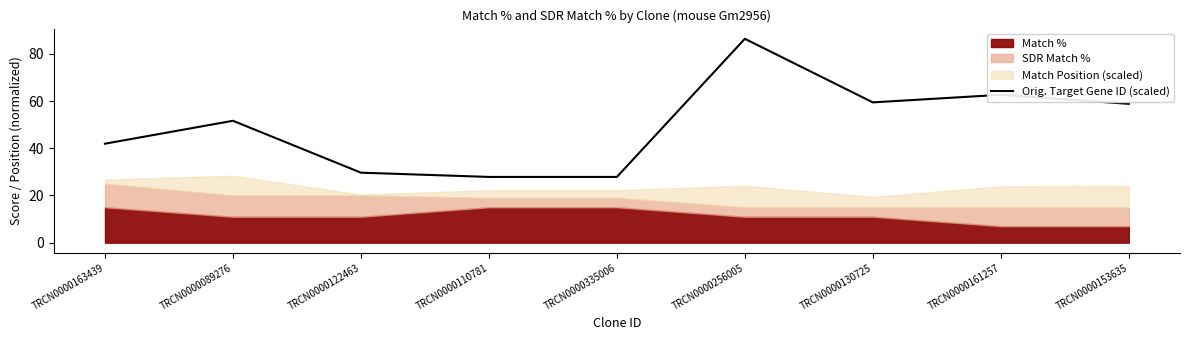

What is the difference between the second highest and minimum values?

34.8